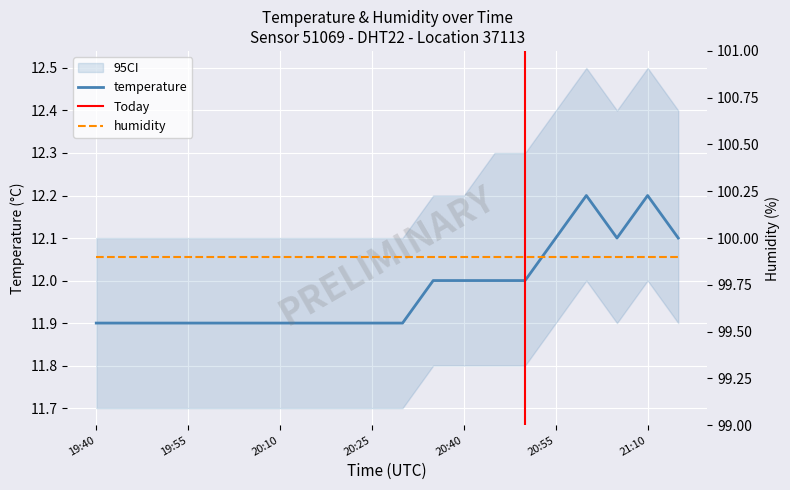

How many interior local peaks (higher than both neighbors) does the data have?

2